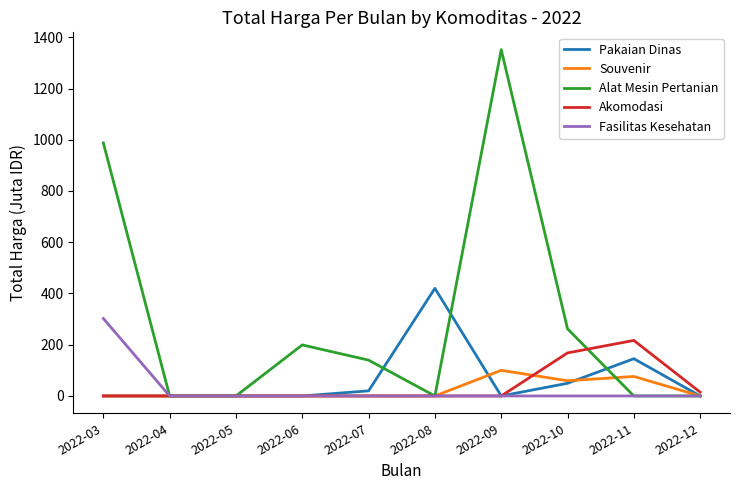

Which series changed the most between 2022-10 and 2022-12?

Alat Mesin Pertanian